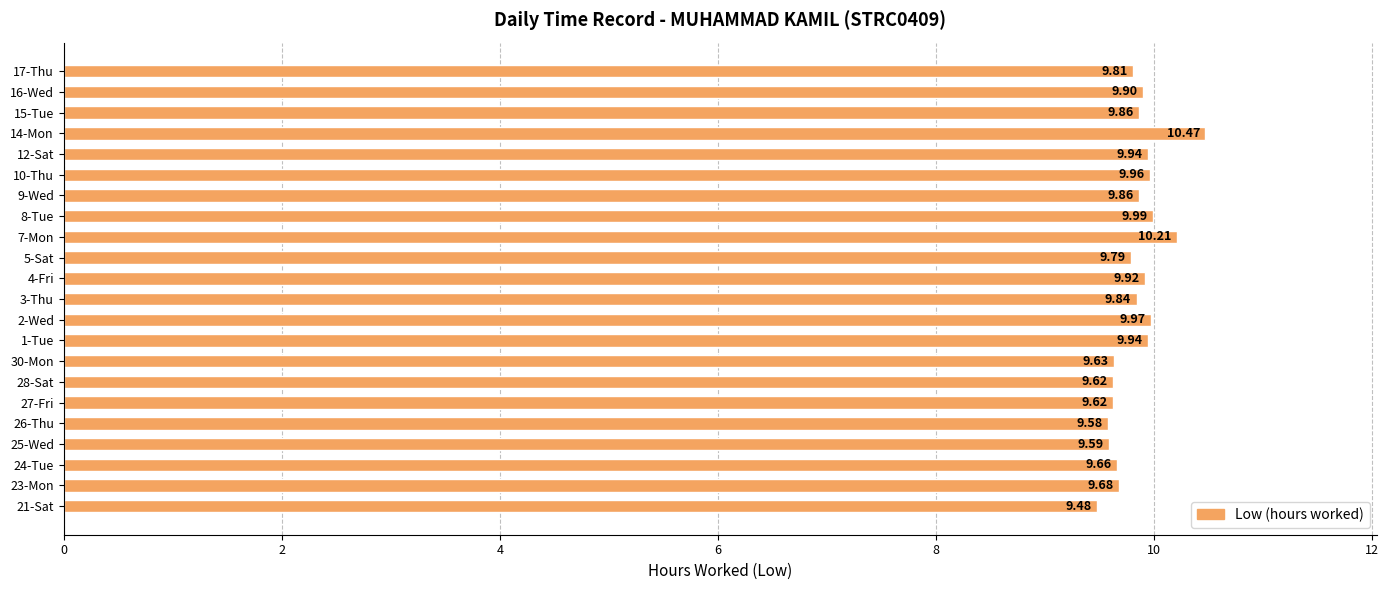

How many bars are there in total?

22